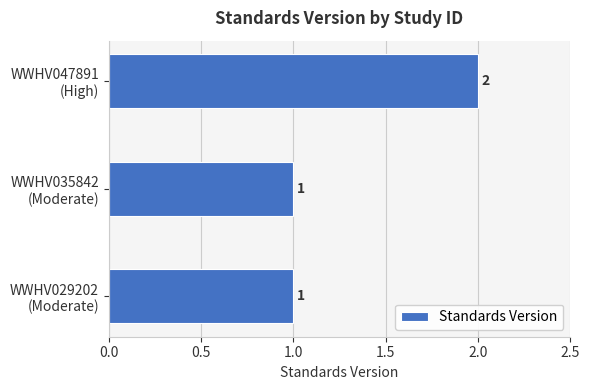

How many values are between 1 and 2?

3